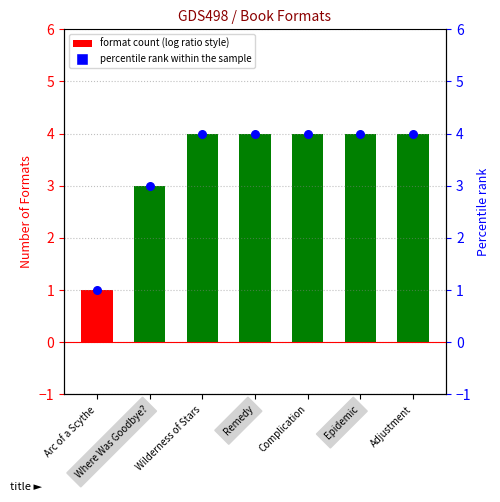

Which series reaches the minimum Y coordinate?

Format count